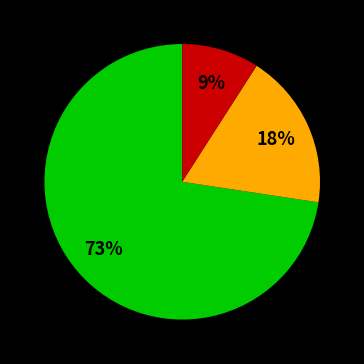

To the nearest percent, what is the average slice percentage?

33%